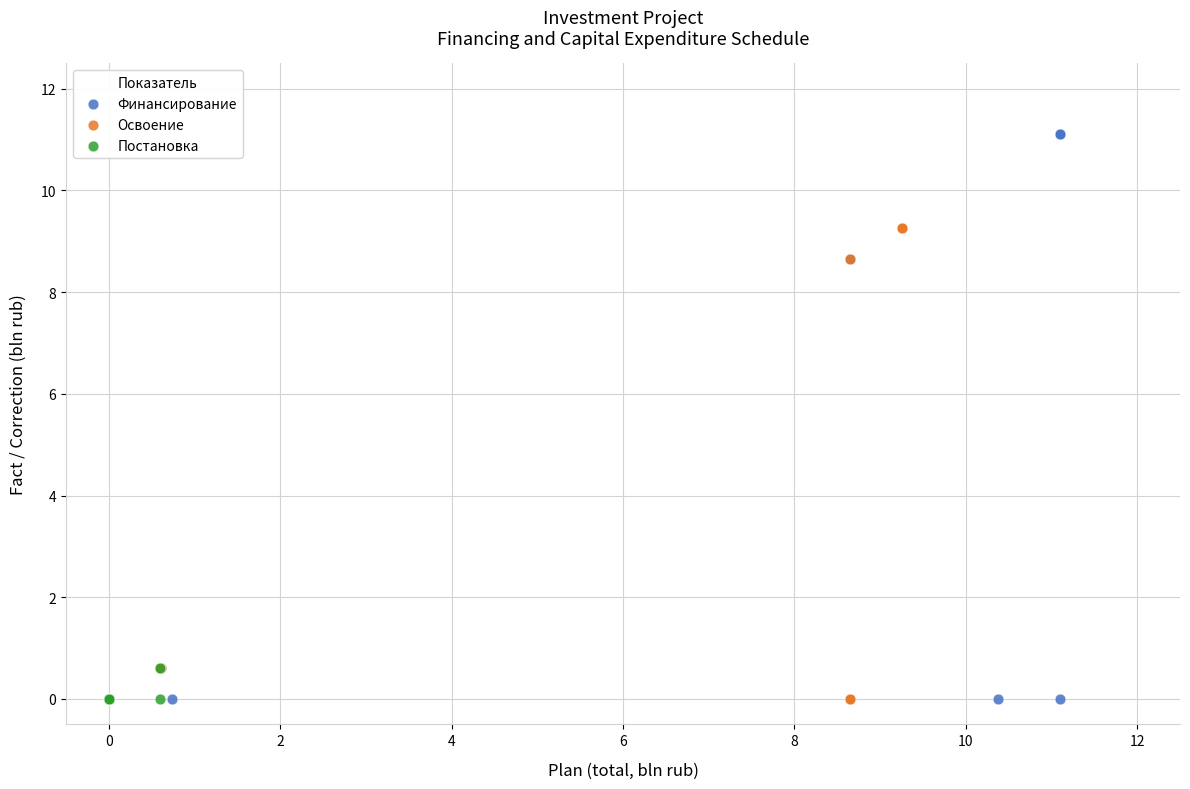

What are all the series names shown in the legend?

Финансирование, Освоение, Постановка